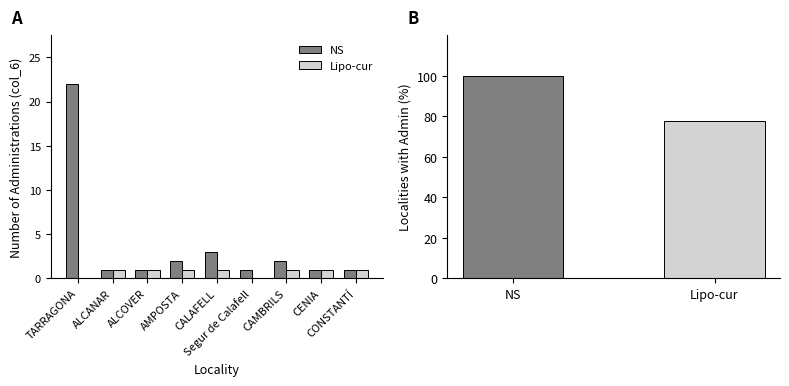

Are the bars horizontal?

No